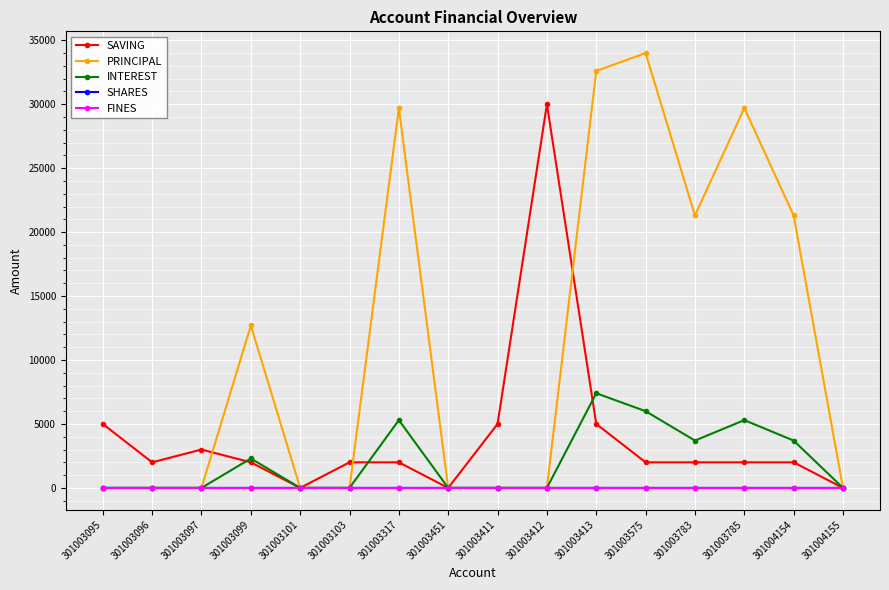

How many data points does each series have?

16